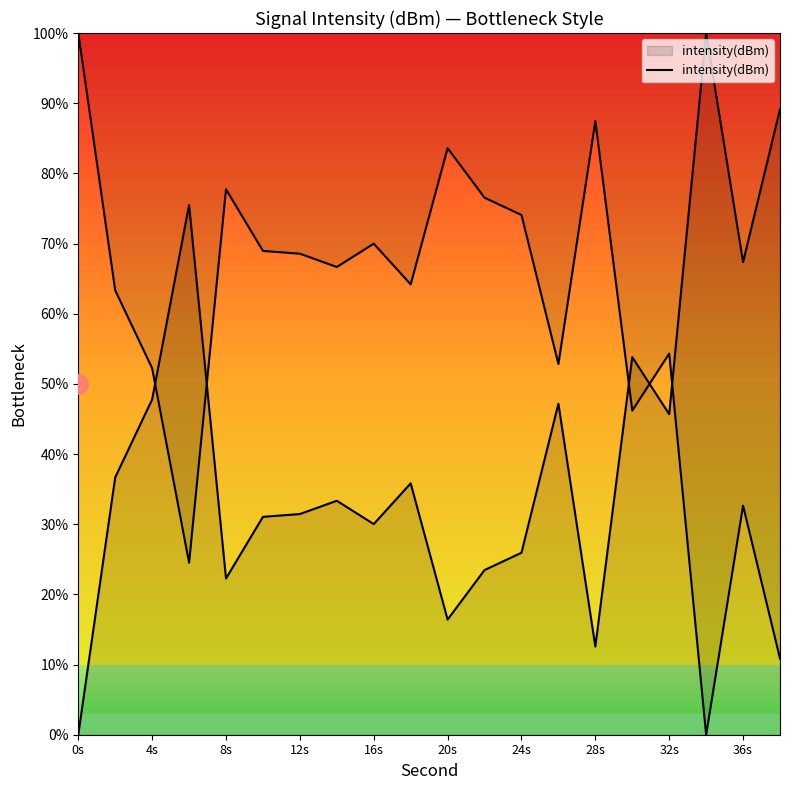

Between 10 and 12s, which is larger?

12s